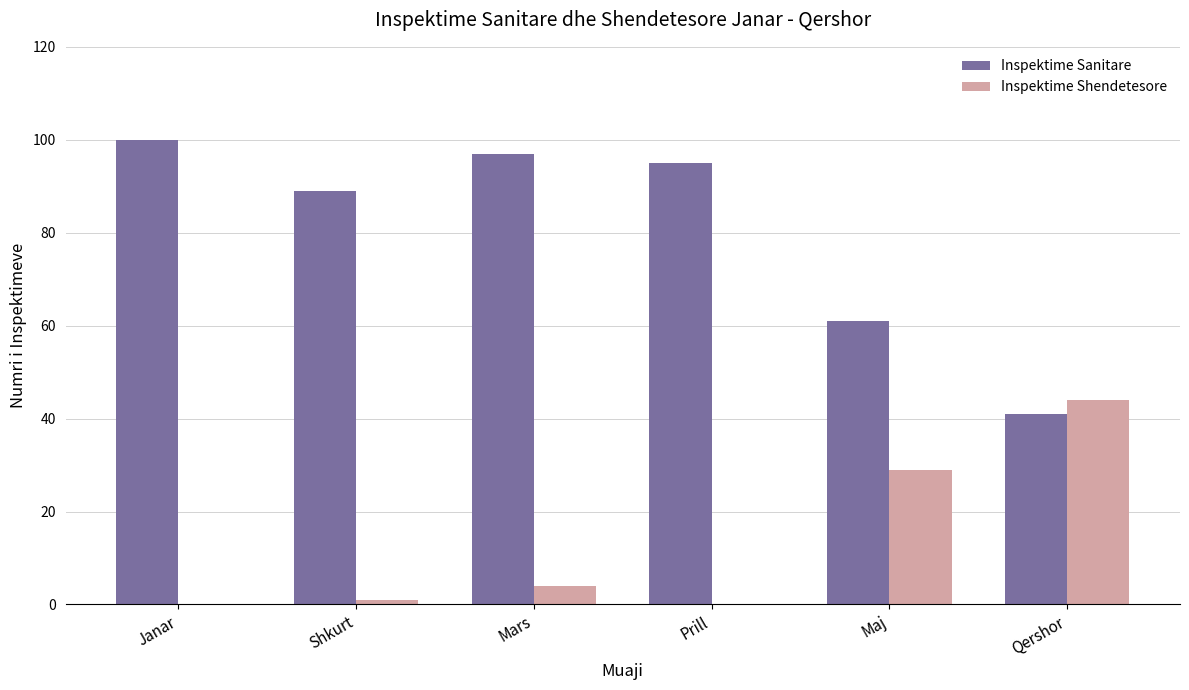

Are the bars horizontal?

No